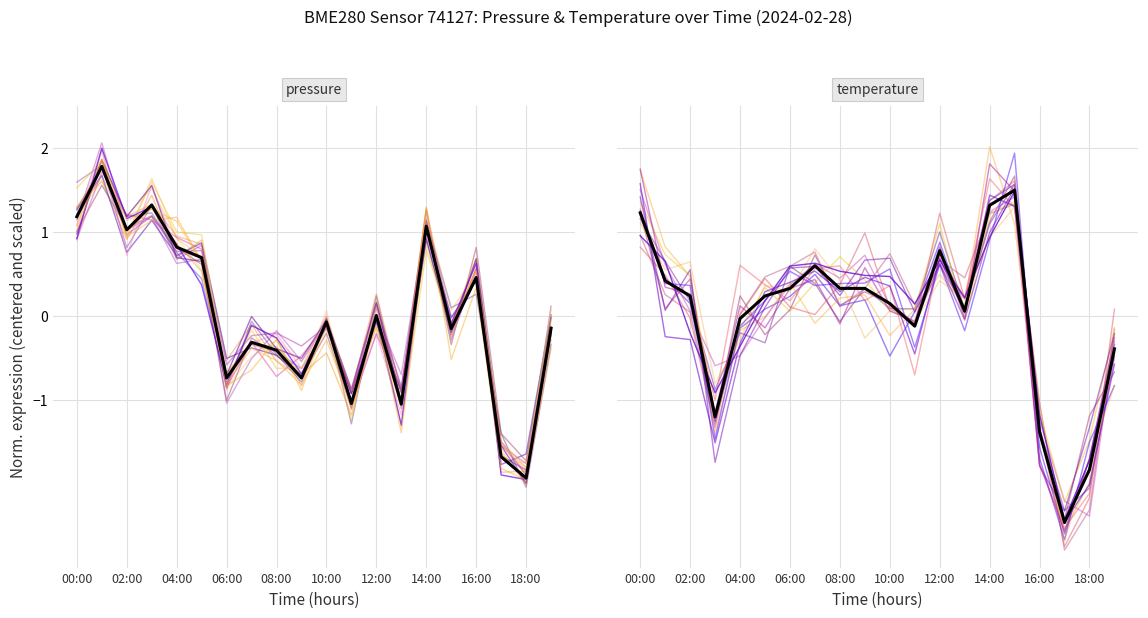

What is the sum of the pressure values at 14 and 9?

0.3